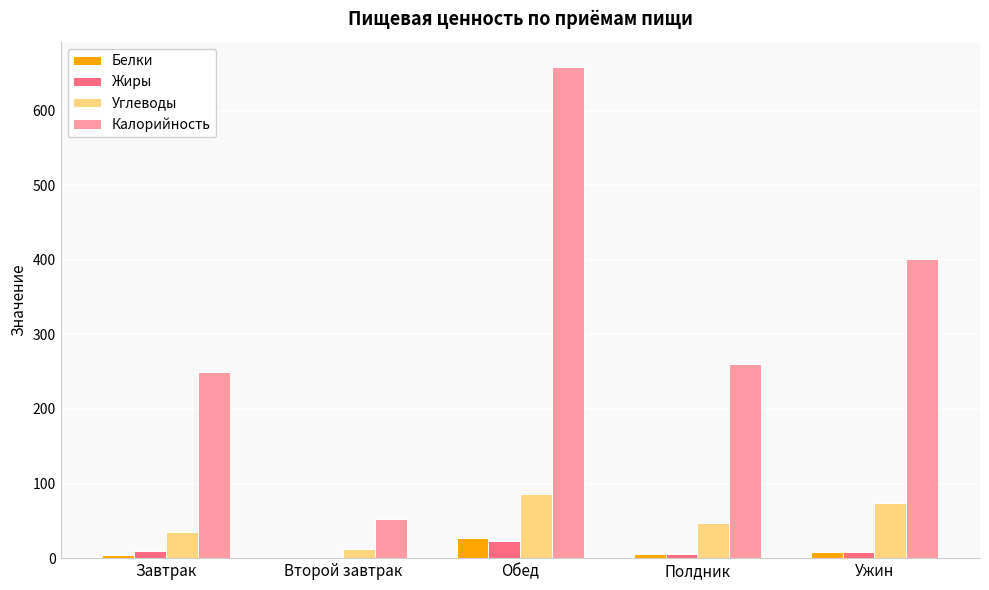

Are the bars grouped side by side (vs. stacked)?

Yes